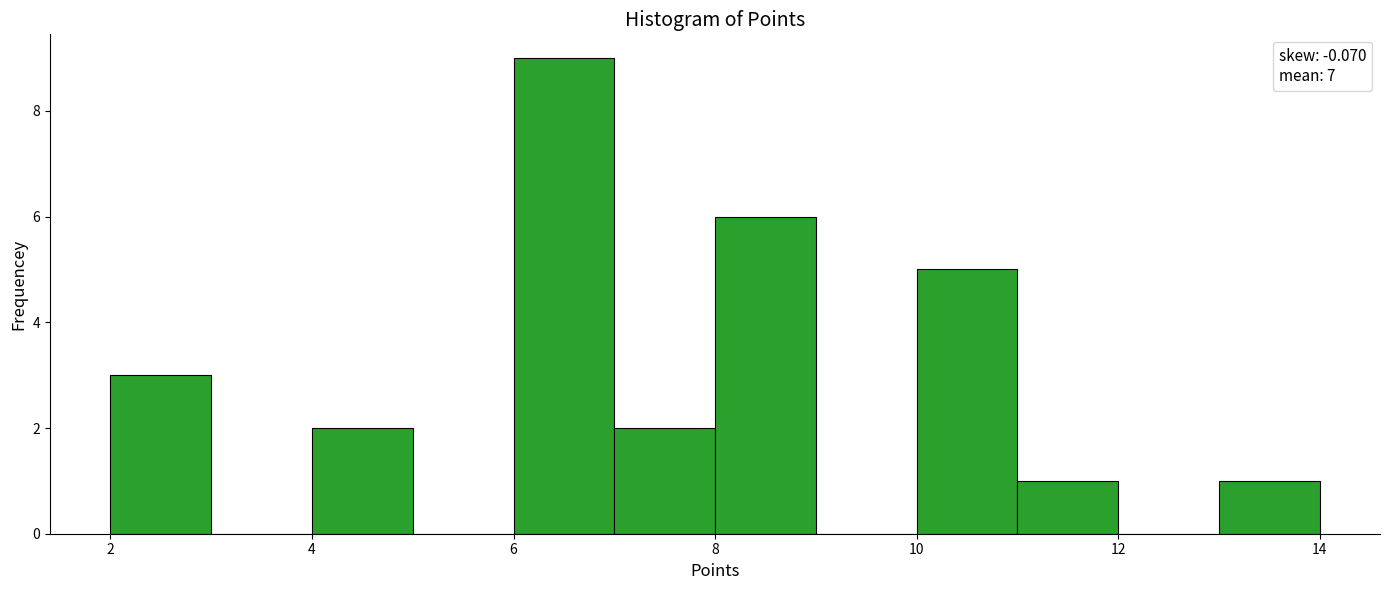

Reading left to right, list every bar in this chart as the range it spans on the x-axis followed by its height. The values are not printed on the chart, so give them approximately, as read against the axis.

2 to 3: 3
3 to 4: 0
4 to 5: 2
5 to 6: 0
6 to 7: 9
7 to 8: 2
8 to 9: 6
9 to 10: 0
10 to 11: 5
11 to 12: 1
12 to 13: 0
13 to 14: 1